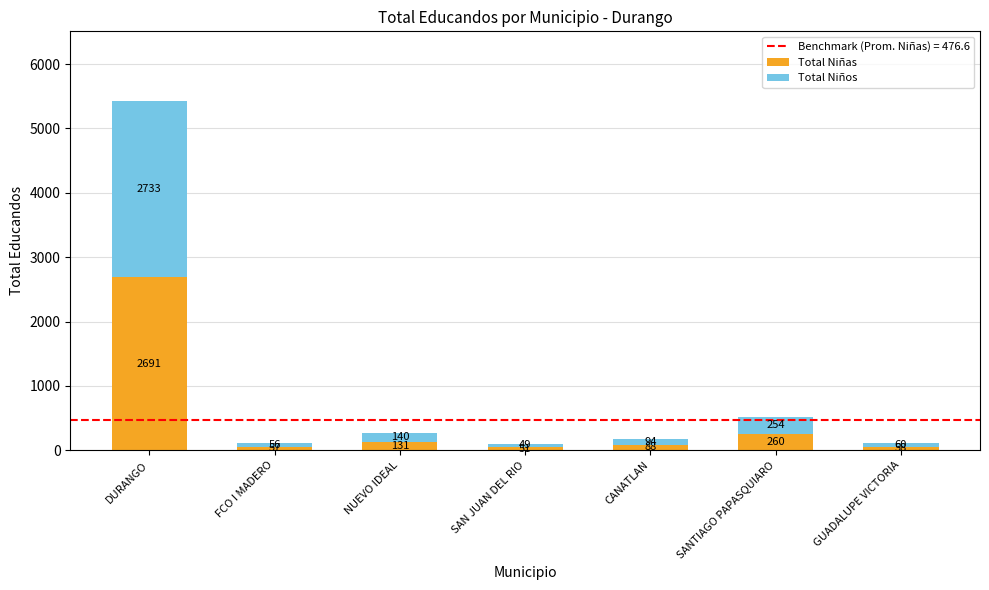

At which label does Total Niñas reach its peak?

DURANGO